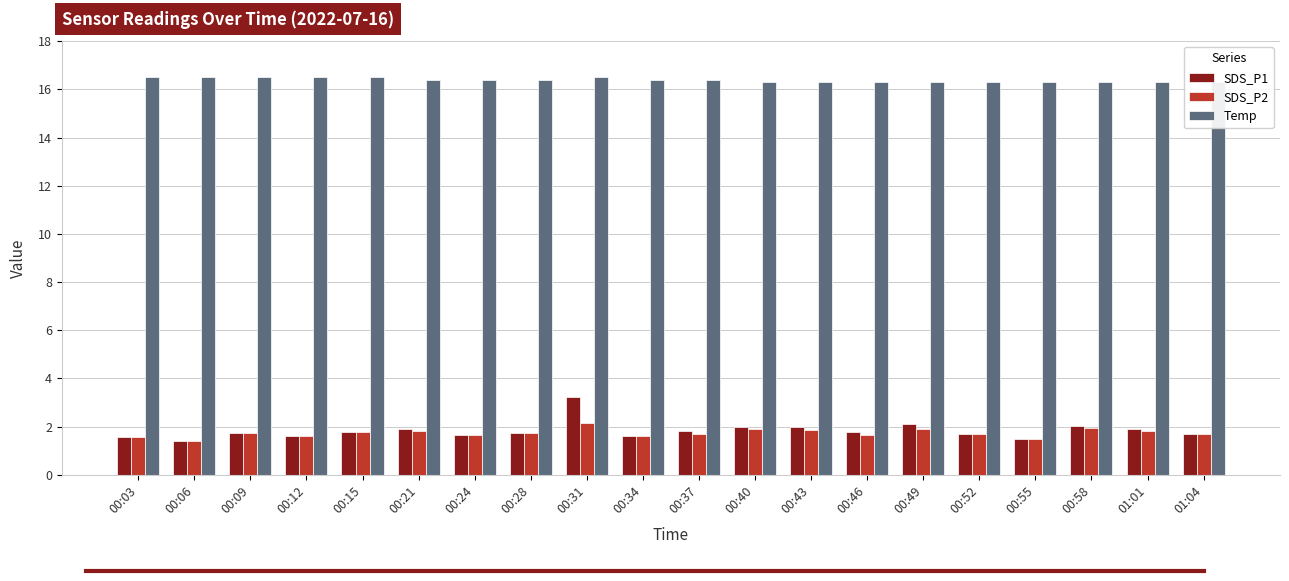

Reading right to left, transcribe all the data shown in this chart.

SDS_P1: 1.7	1.9	2.0	1.5	1.7	2.1	1.8	2.0	2.0	1.8	1.6	3.2	1.7	1.7	1.9	1.8	1.6	1.7	1.4	1.6
SDS_P2: 1.7	1.8	1.9	1.5	1.7	1.9	1.7	1.9	1.9	1.7	1.6	2.2	1.7	1.7	1.8	1.8	1.6	1.7	1.4	1.6
Temp: 16.3	16.3	16.3	16.3	16.3	16.3	16.3	16.3	16.3	16.4	16.4	16.5	16.4	16.4	16.4	16.5	16.5	16.5	16.5	16.5